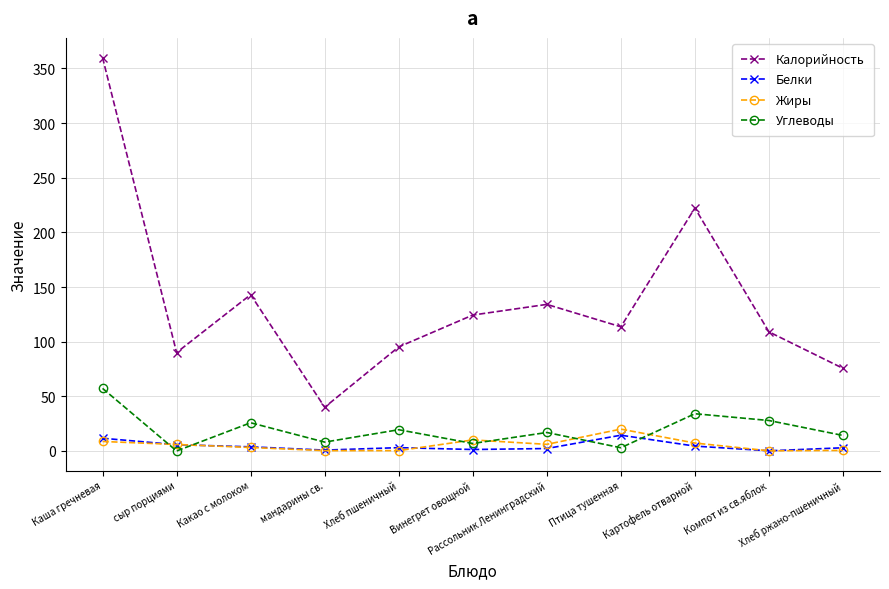

Which series ends up on top after the final intersection of Жиры and Углеводы?

Углеводы